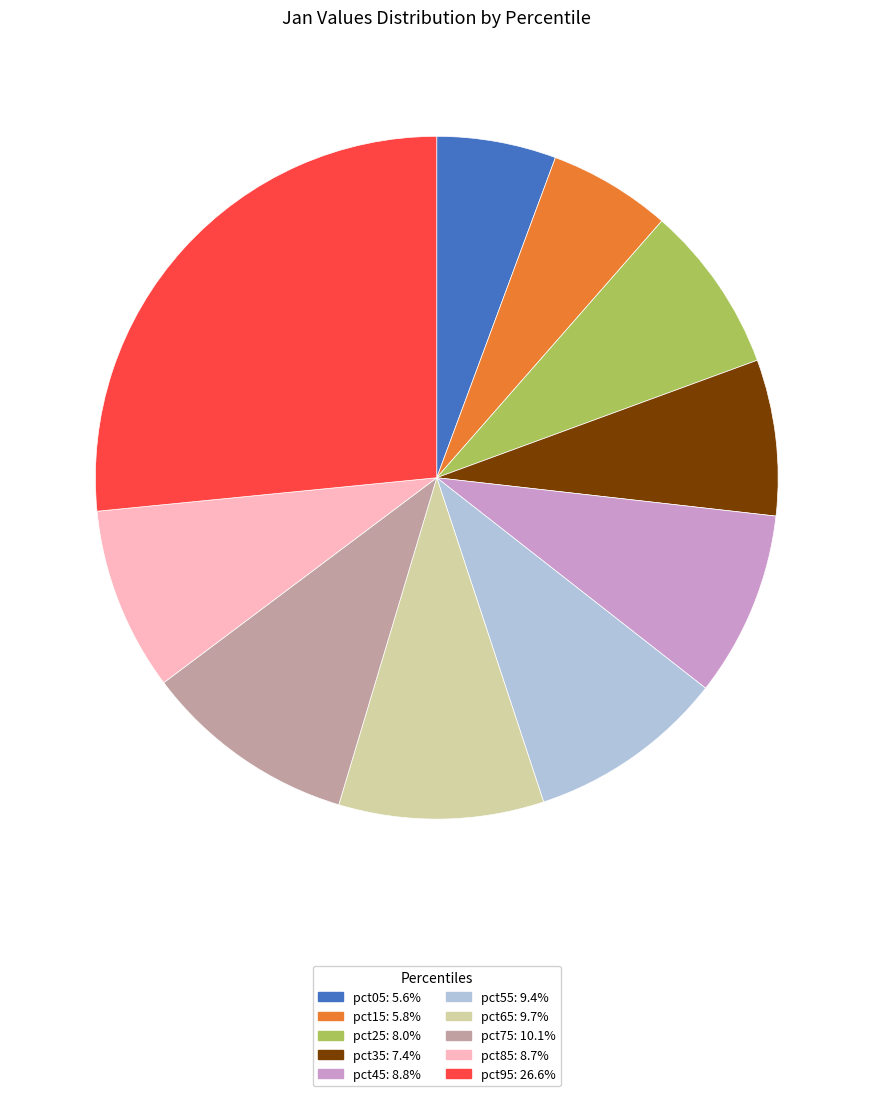

Which category has the biggest portion of the pie?

pct95